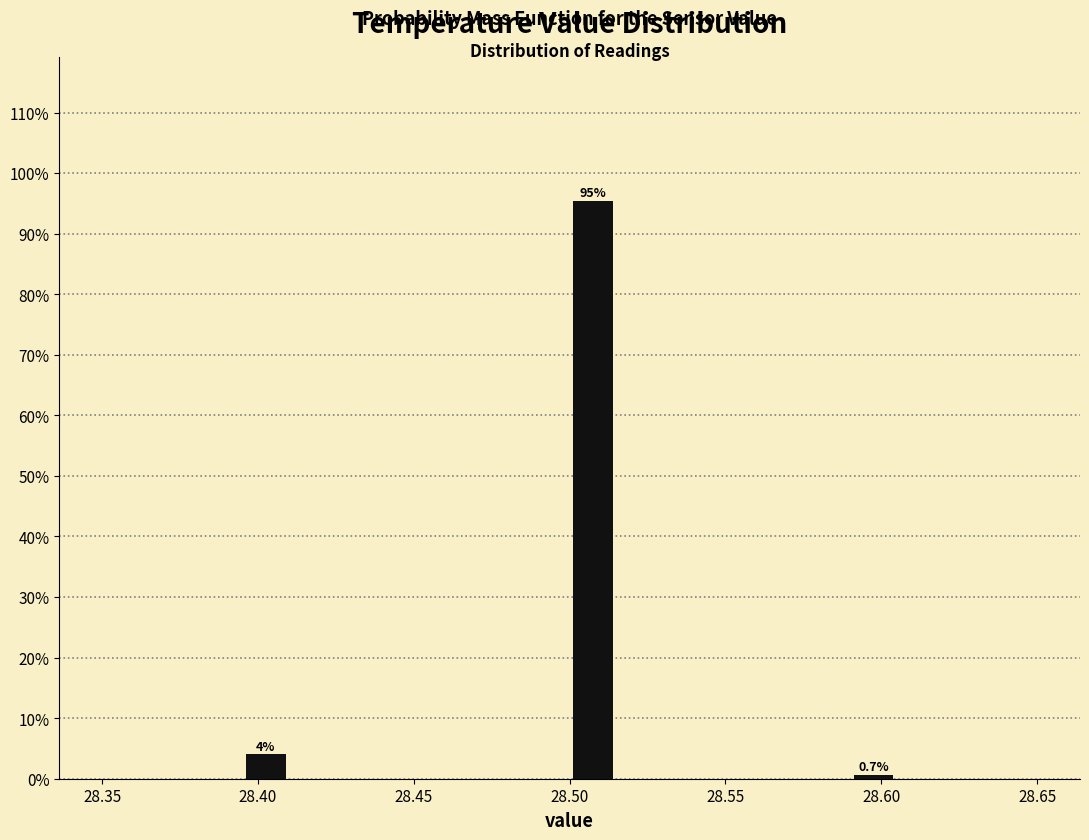

Read against the x-axis, roughly where is the centre of the tallest bar?

28.510